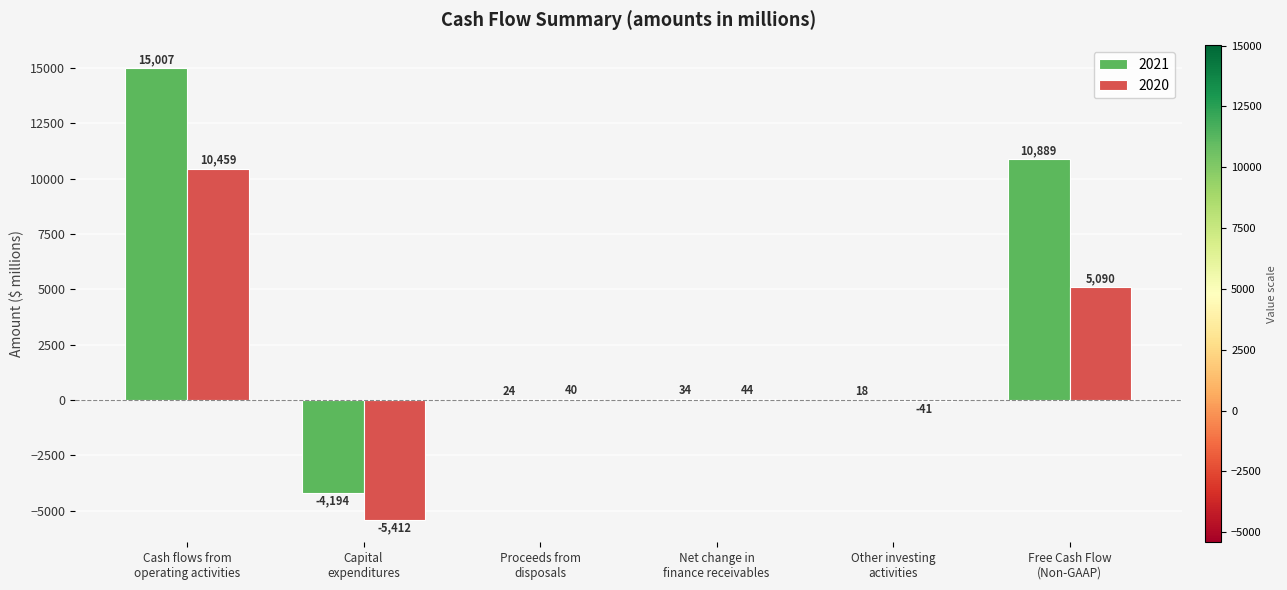

At which category does the chart reach its peak across all series?

Cash flows from
operating activities